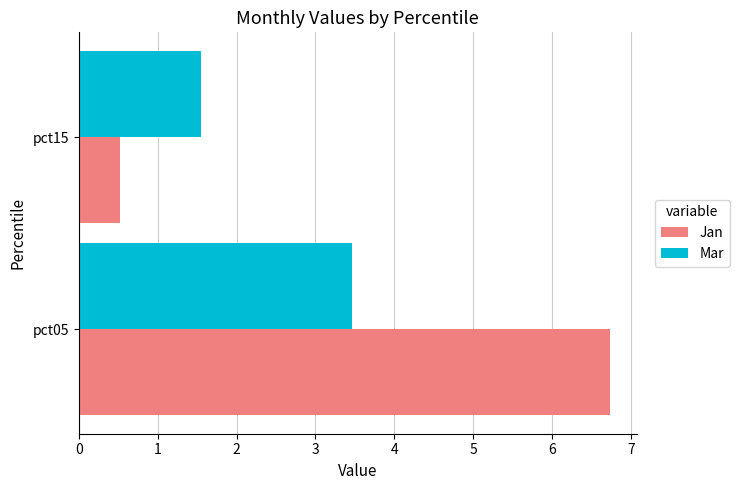

What is the total value across all series at pct05?

10.2